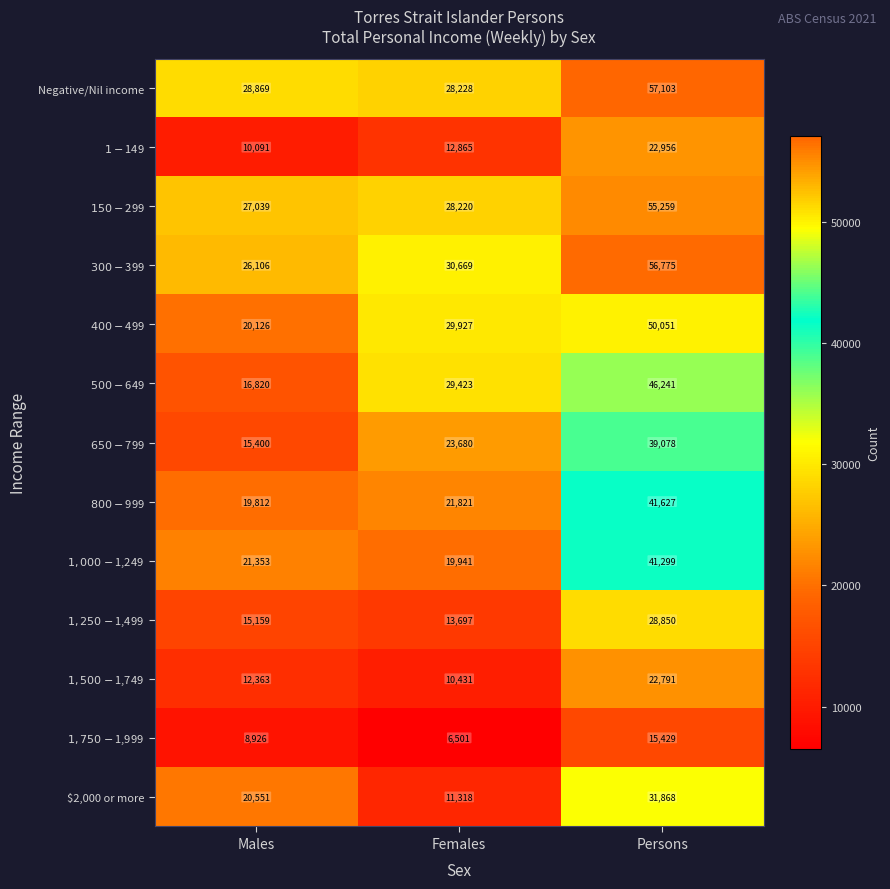

Which series has the largest total across all categories?

Negative/Nil income